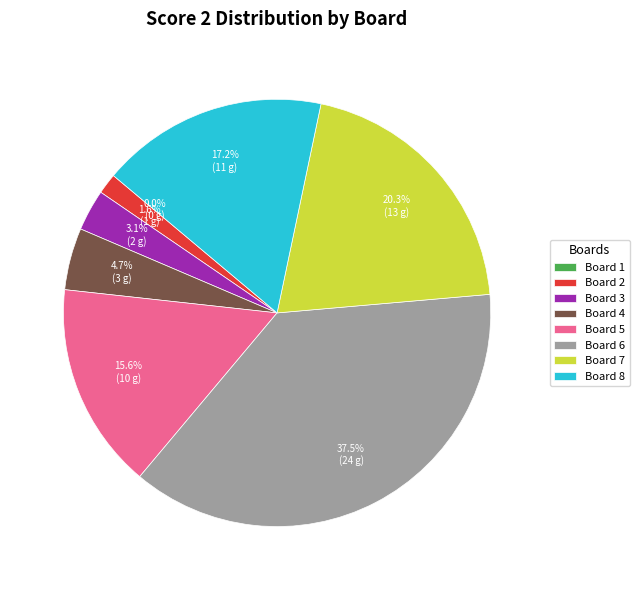

What percentage is NOT represented by Board 8?

82.8%